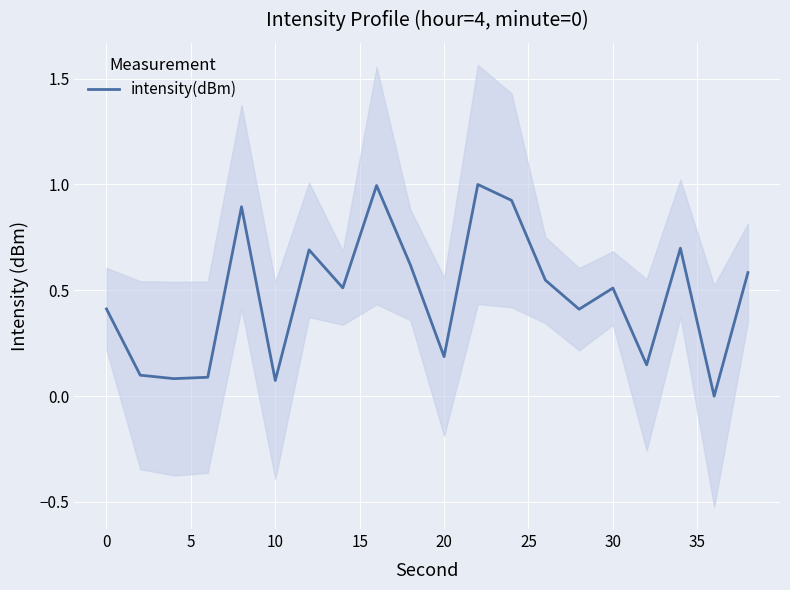

What is the maximum value for intensity(dBm)?

1.0